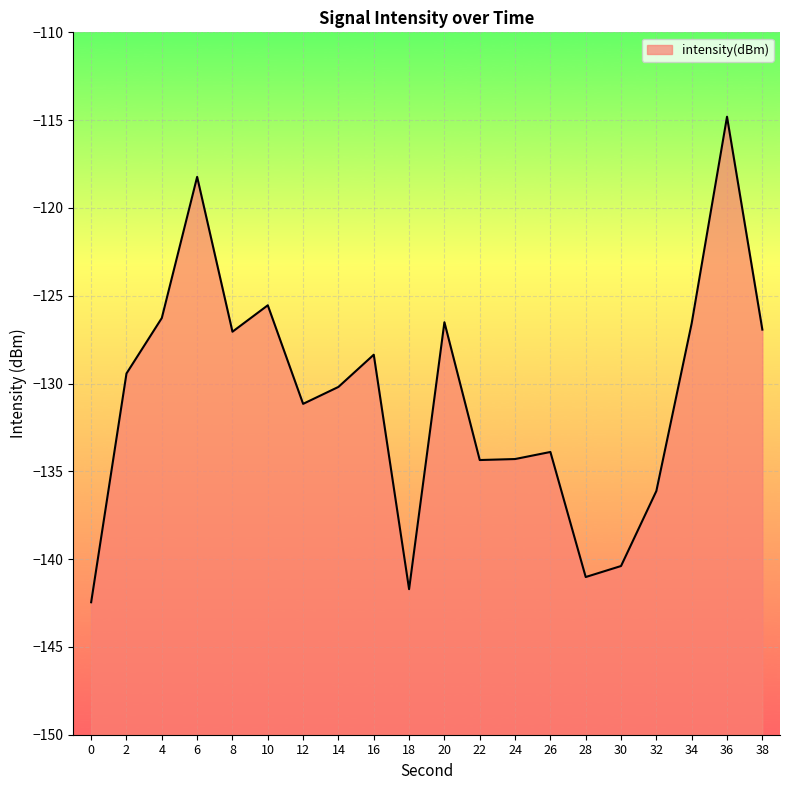

At which label is the value closest to -128?

16